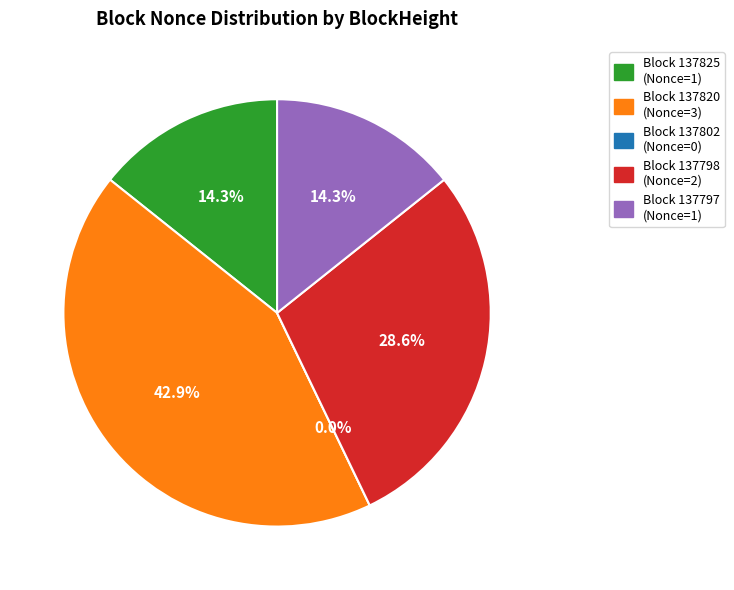

Is it true that 137797 is 14% of the pie?

True